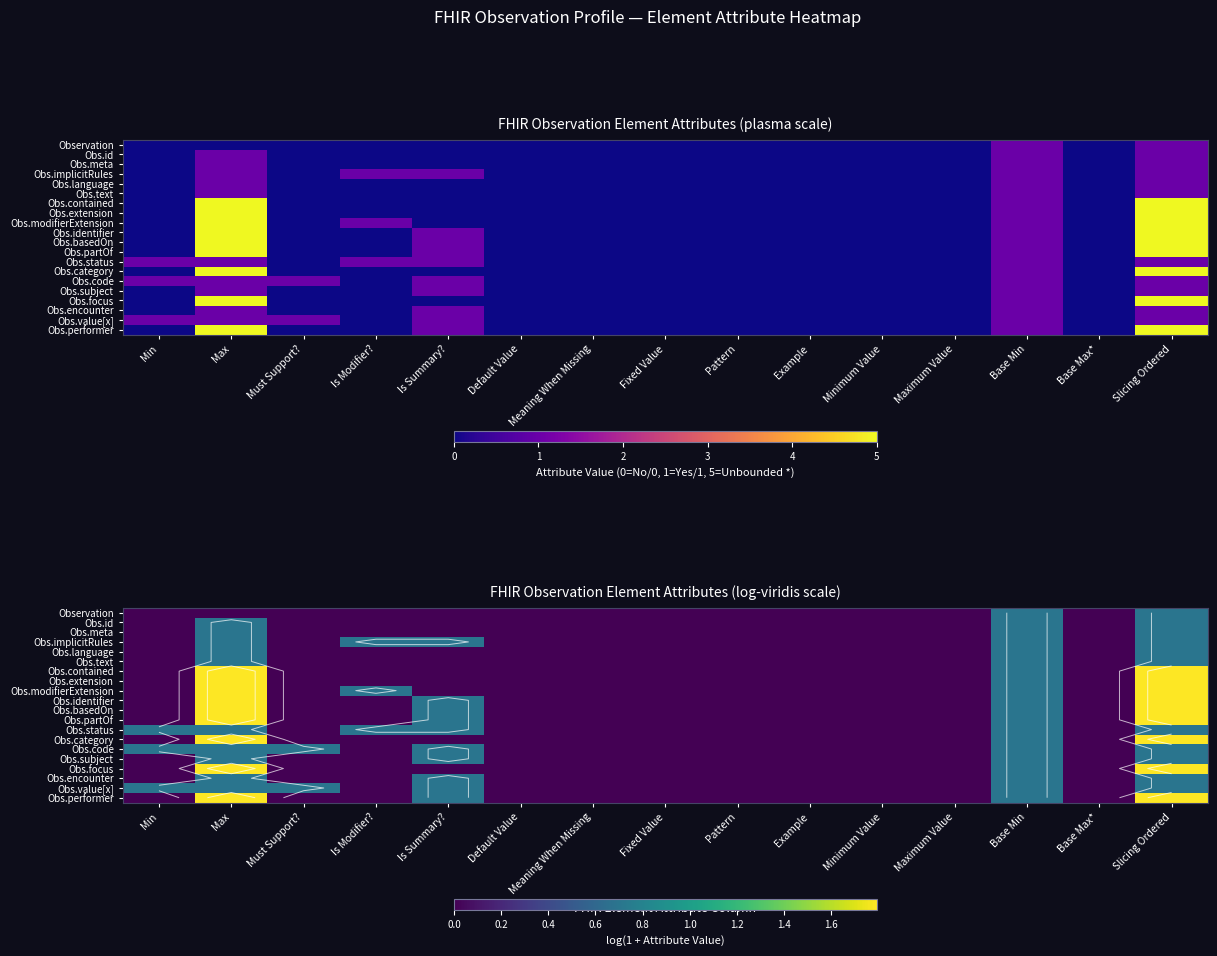

At Maximum Value, list the series in order from smallest to largest.

Observation, Obs.id, Obs.meta, Obs.implicitRules, Obs.language, Obs.text, Obs.contained, Obs.extension, Obs.modifierExtension, Obs.identifier, Obs.basedOn, Obs.partOf, Obs.status, Obs.category, Obs.code, Obs.subject, Obs.focus, Obs.encounter, Obs.value[x], Obs.performer